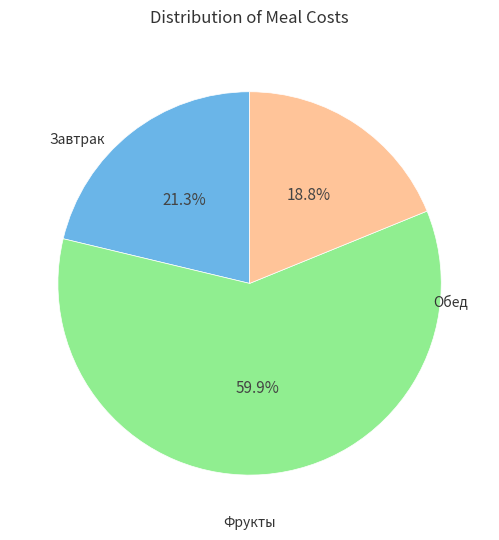

Is there a majority slice in this chart?

Yes